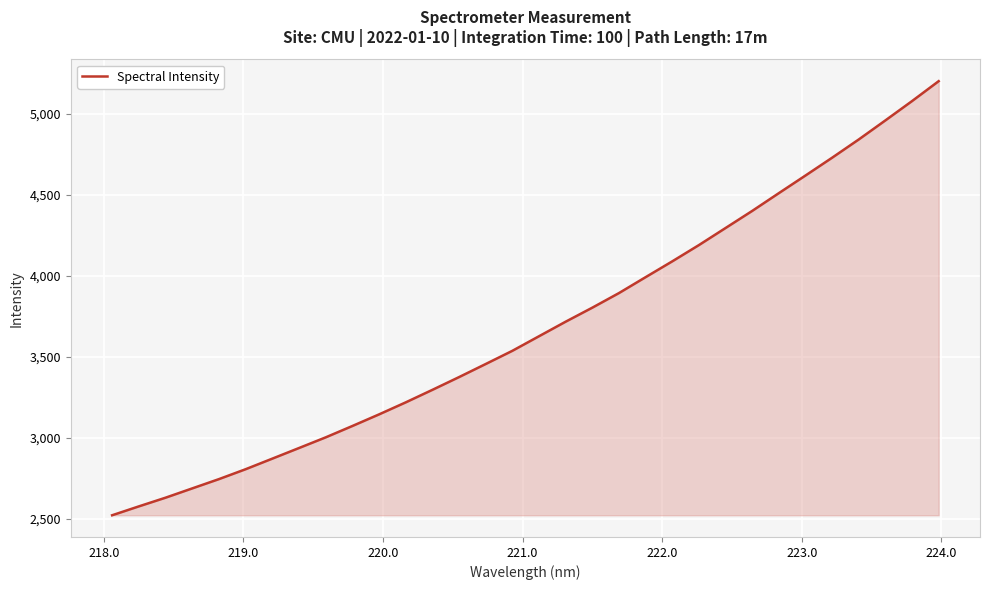

What is the difference between the maximum and minimum values?

2679.7